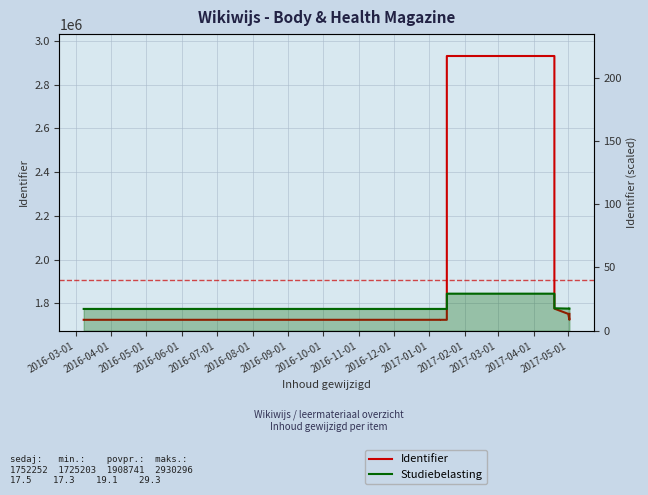

Reading left to right, what are all the values shown in this chart?

Identifier: 1725209.0	1725203.0	1725205.0	1725207.0	1725210.0	1725206.0	2930296.0	2930285.0	1776347.0	1752245.0	1725211.0	1752248.0	1752250.0	1752252.0
Identifier (scaled): 17.3	17.3	17.3	17.3	17.3	17.3	29.3	29.3	17.8	17.5	17.3	17.5	17.5	17.5